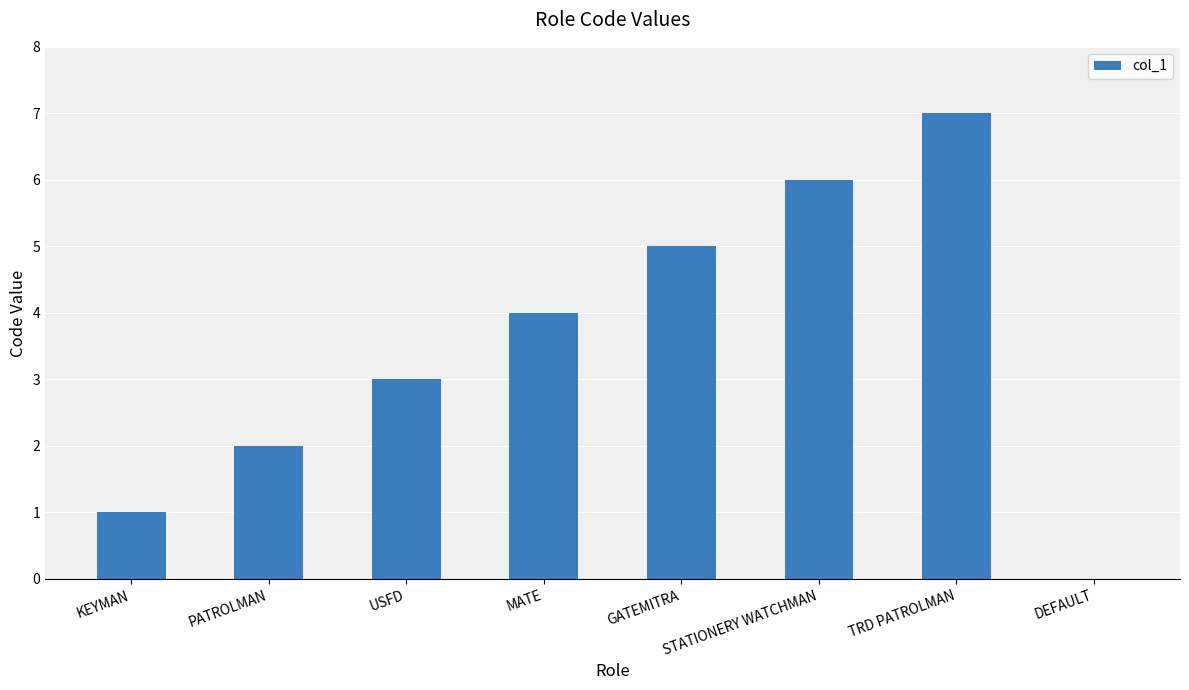

What is the sum of all values?

28